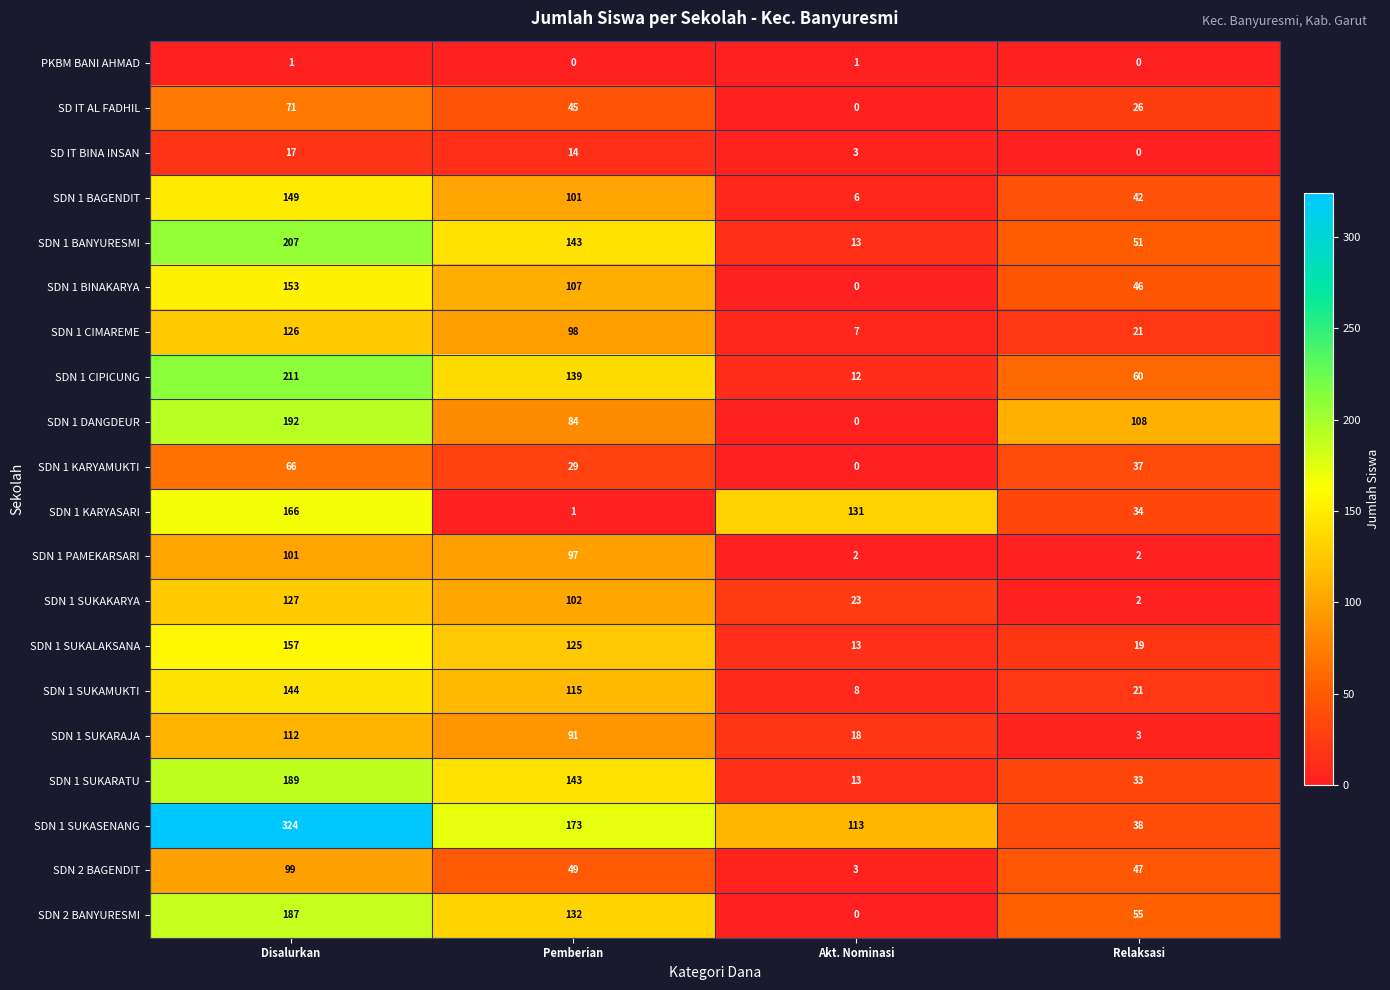

Read the SDN 1 DANGDEUR value at Relaksasi.

108